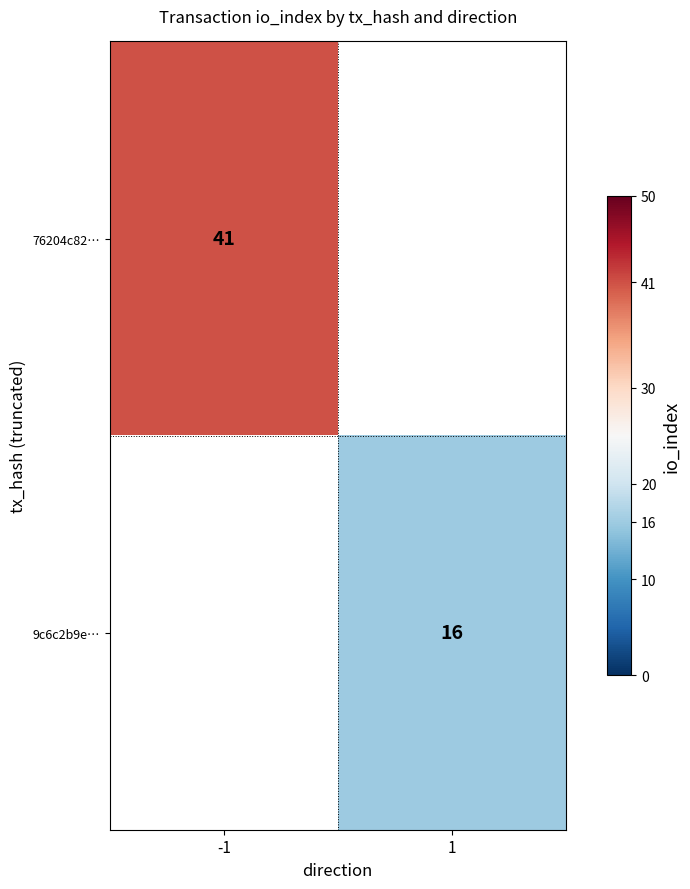

The value of 9c6c2b9e… at 1 is 16. True or false?

True